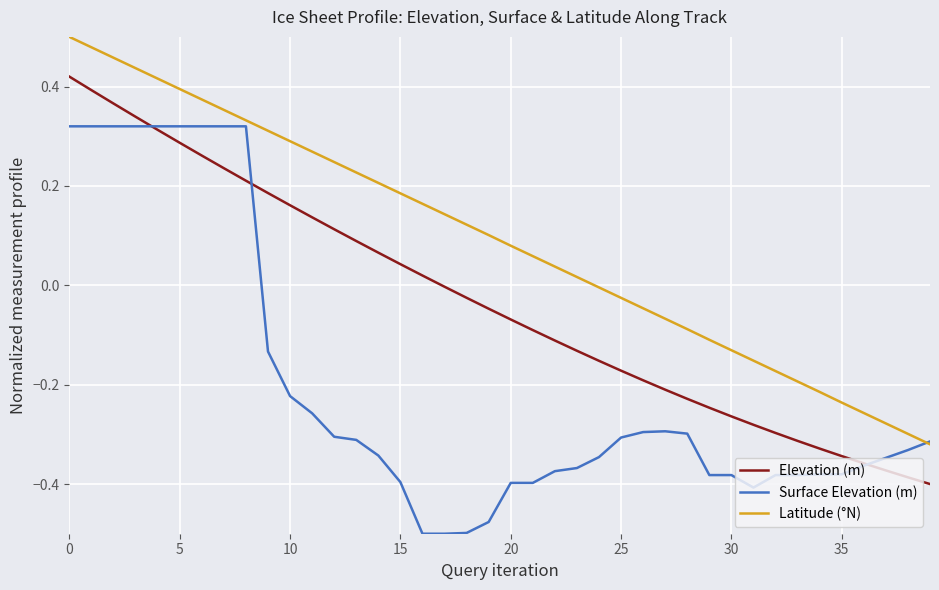

True or false: Elevation (m) and Latitude (°N) intersect in this chart.

False